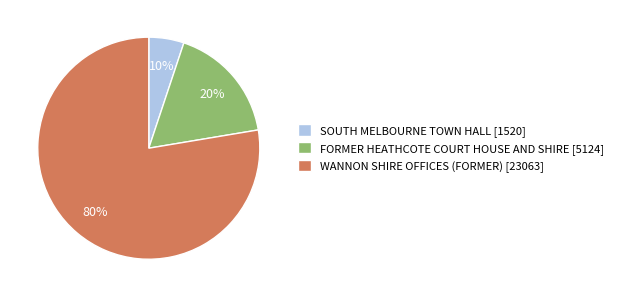

The WANNON SHIRE OFFICES (FORMER) slice represents 78% of the pie. True or false?

True